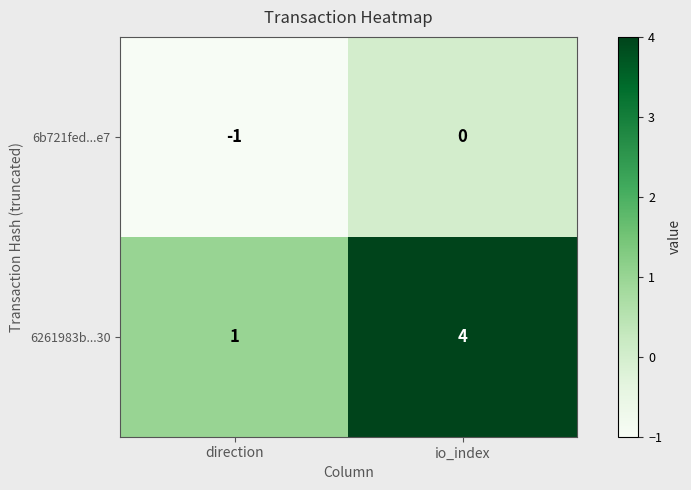

At which category does the chart reach its minimum across all series?

direction